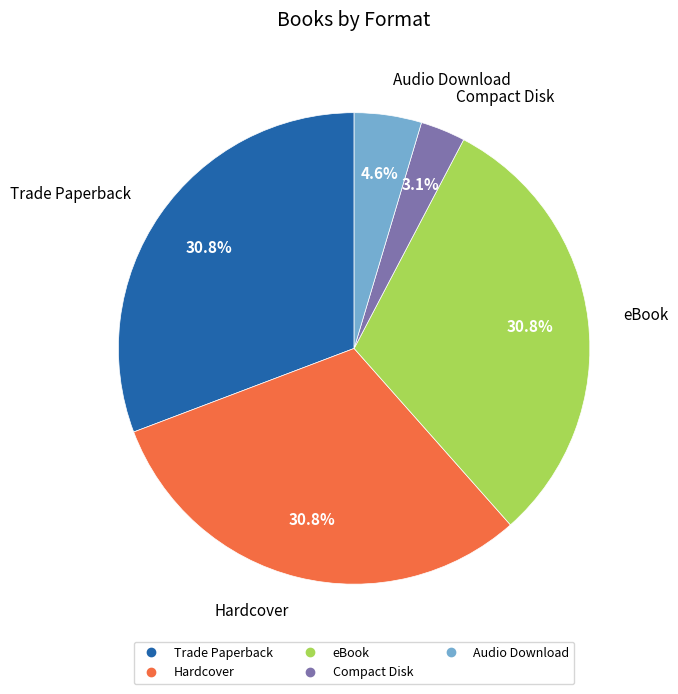

Is it true that Hardcover is 25% of the pie?

False